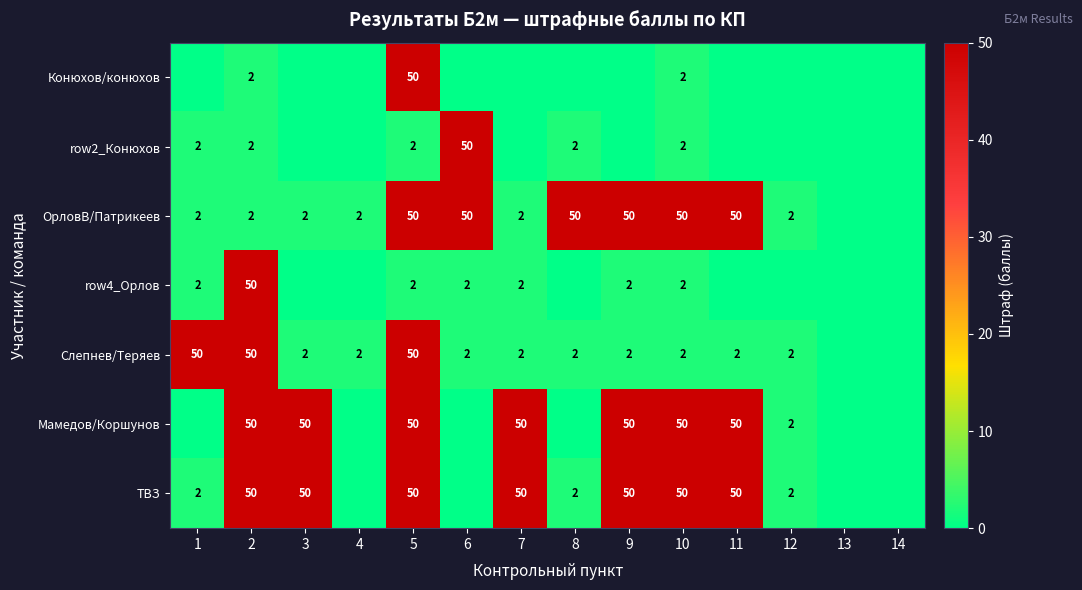

True or false: ОрловВ/Патрикеев has a value of 2 at 3.

True